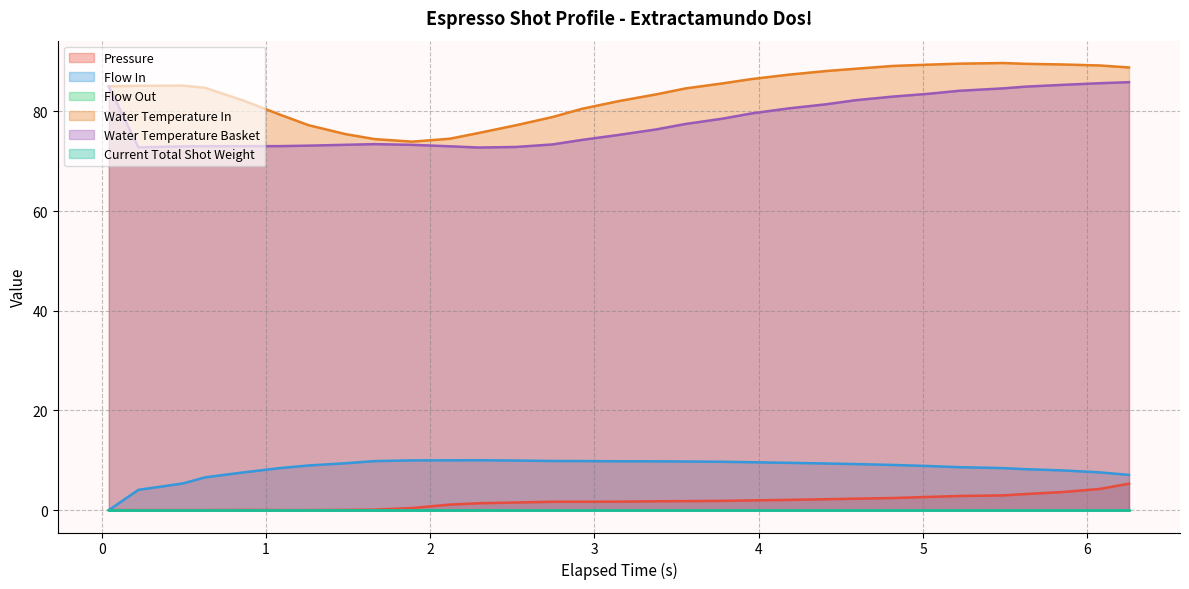

Count the number of categories in the chart.

31